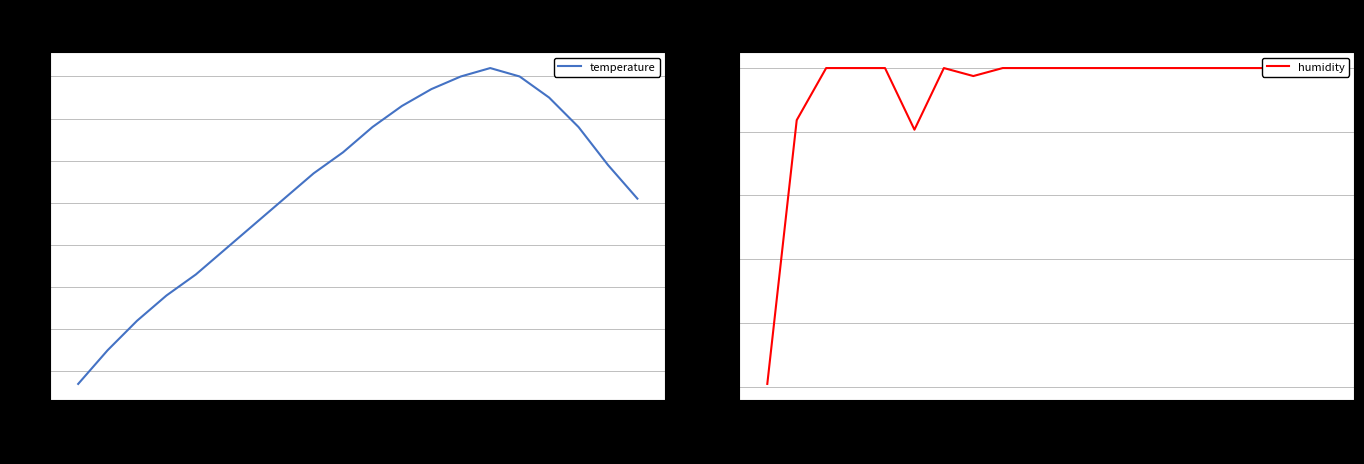

Is this an area chart (filled region under the line)?

No